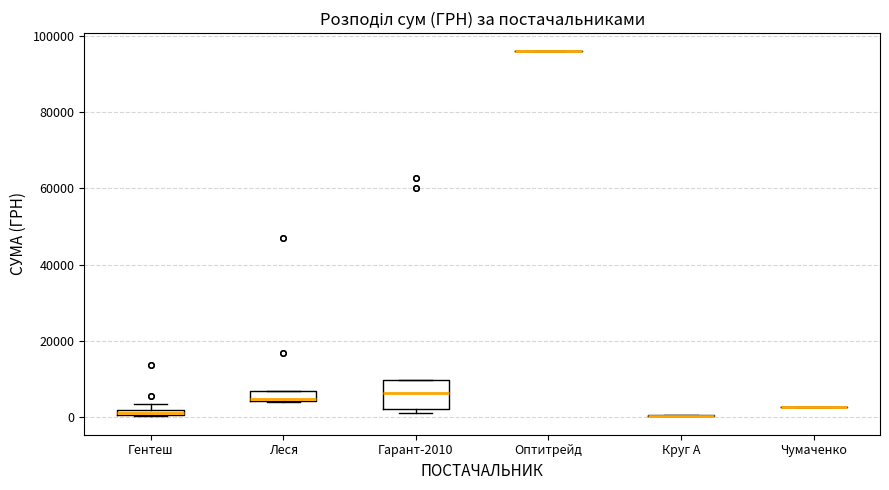

Comparing the boxes themselves (not the whiskers), which one is the tallest?

Гарант-2010